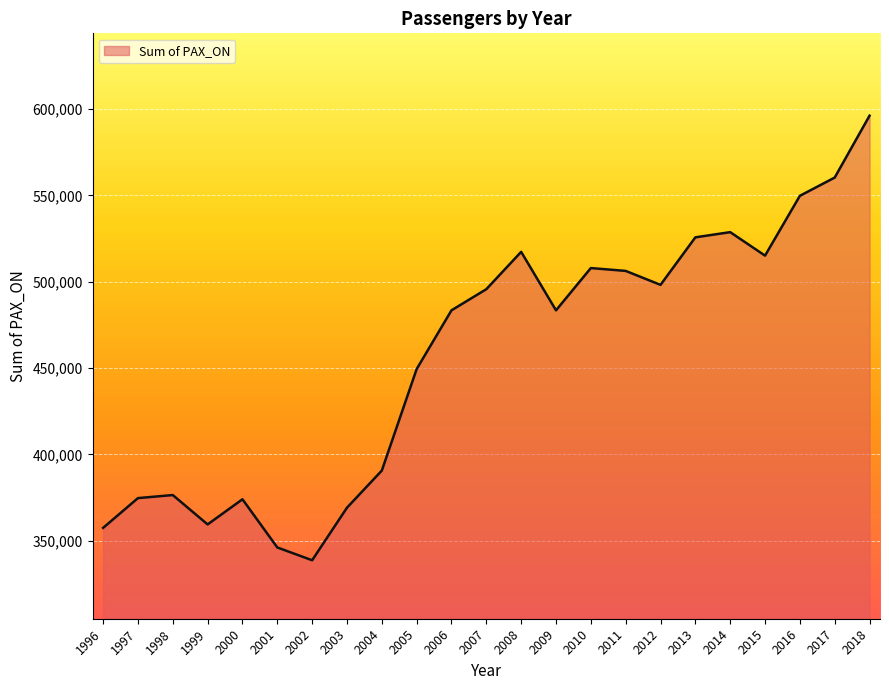

True or false: the data shows 262454.4 at 2010.

False